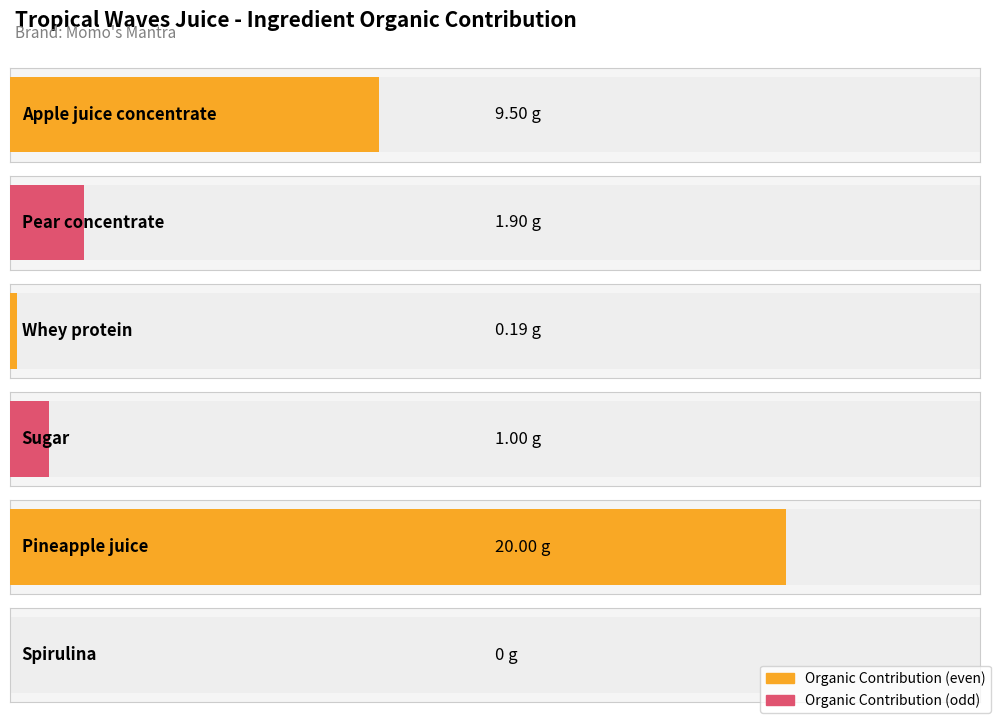

What is the sum of the values at Sugar and Pear concentrate?

2.9